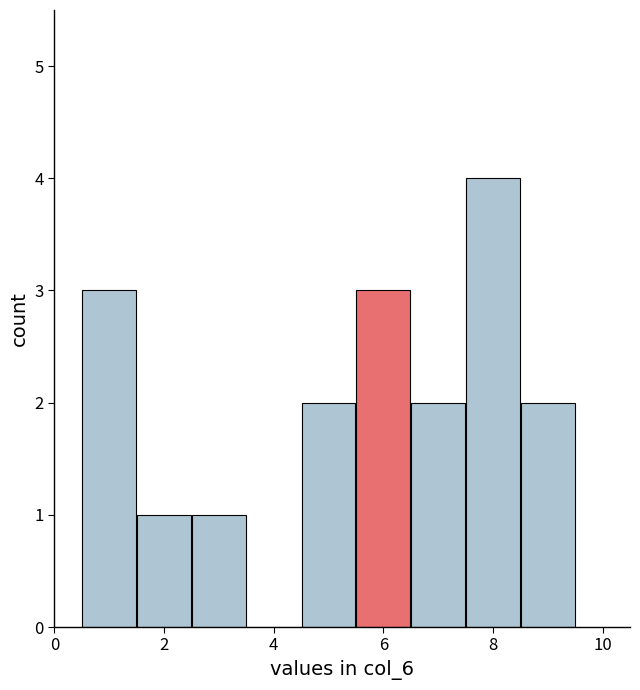

Reading left to right, list every bar in this chart as the range it spans on the x-axis followed by its height. Neither the bar edges nor the heights are printed on the chart, so give them approximately, as read against the axes.

0.5 to 1.5: 3
1.5 to 2.5: 1
2.5 to 3.5: 1
3.5 to 4.5: 0
4.5 to 5.5: 2
5.5 to 6.5: 3
6.5 to 7.5: 2
7.5 to 8.5: 4
8.5 to 9.5: 2